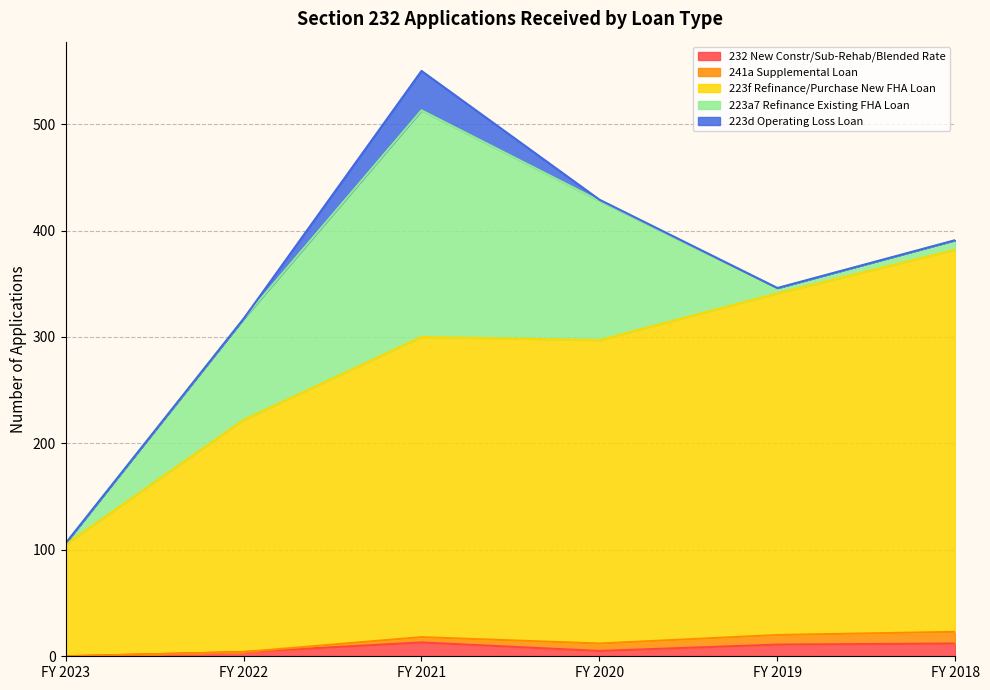

What is the total value across all series at FY 2019?

346